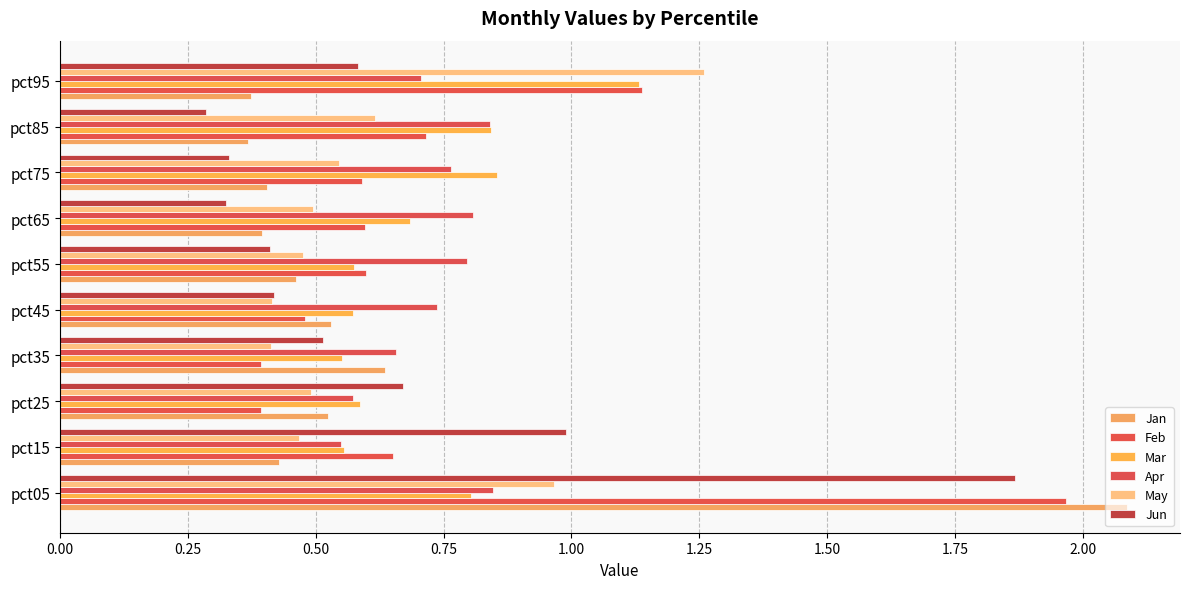

Which label corresponds to the smallest value in the chart?

pct85